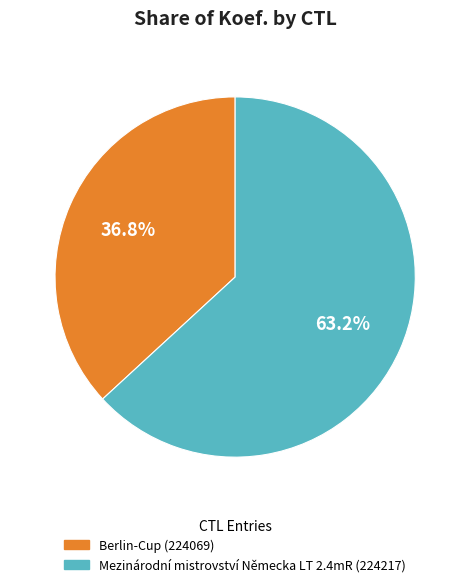

Approximately how many times larger is the value at Berlin-Cup (224069) compared to Mezinárodní mistrovství Německa LT 2.4mR (224217)?

0.6